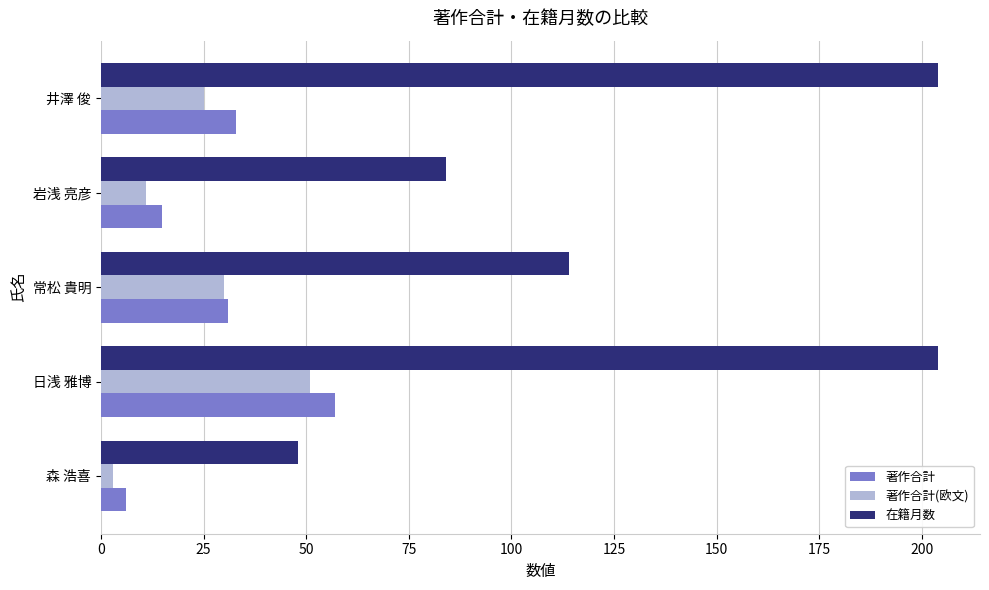

Which series has the largest range (max minus min)?

在籍月数